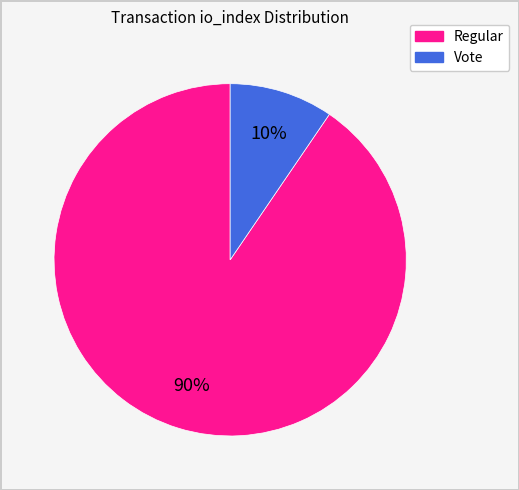

To the nearest percent, what is the average slice percentage?

50%